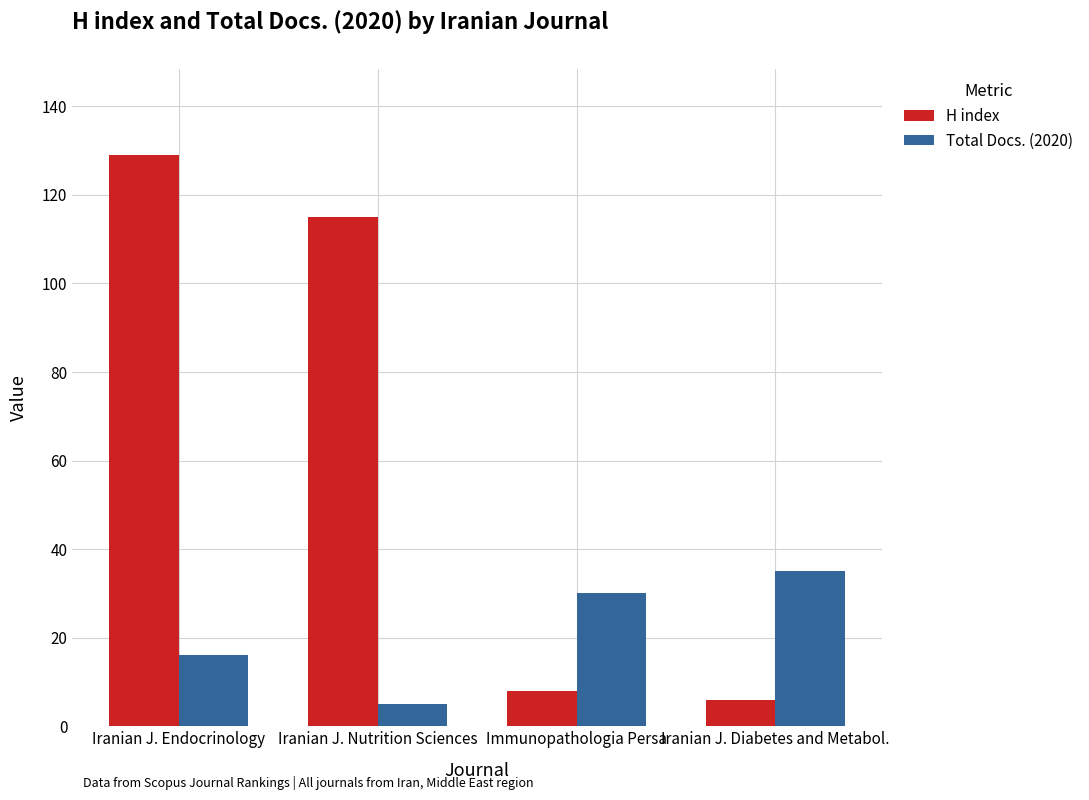

What is the total value across all series at Iranian J. Nutrition Sciences?

120